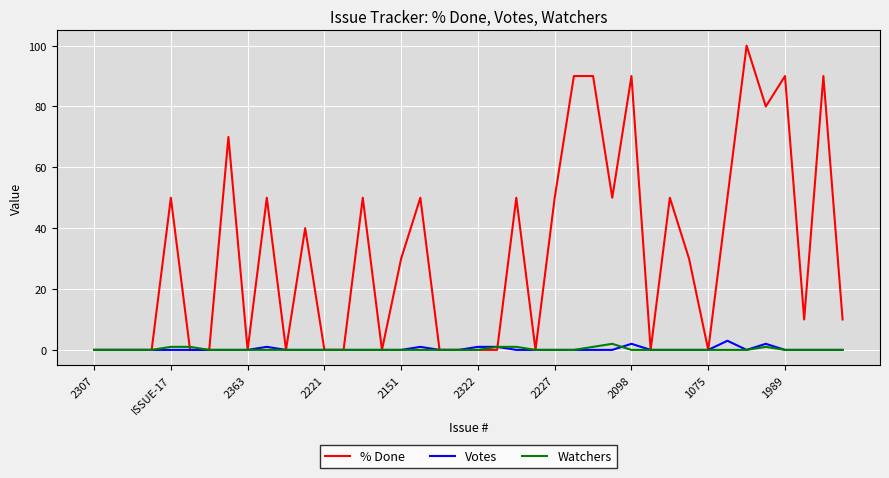

Which series has the widest spread of values?

% Done